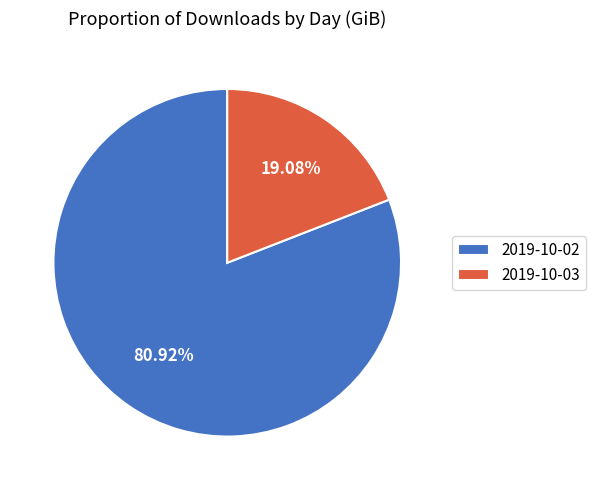

To the nearest percent, what is the combined percentage of 2019-10-02 and 2019-10-03?

100%